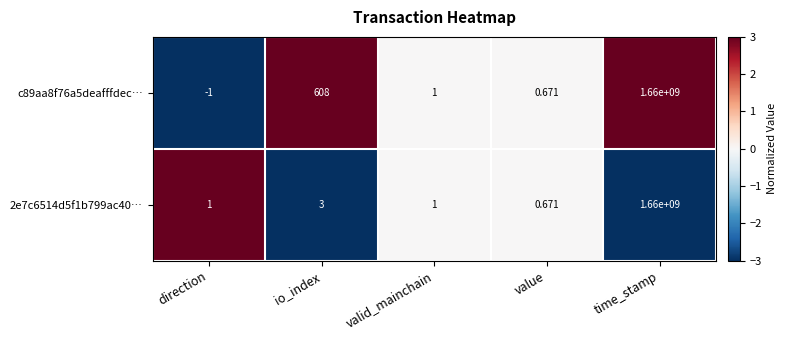

Rank the series by their average value, from highest to lowest.

c89aa8f76a5deafffdec…, 2e7c6514d5f1b799ac40…